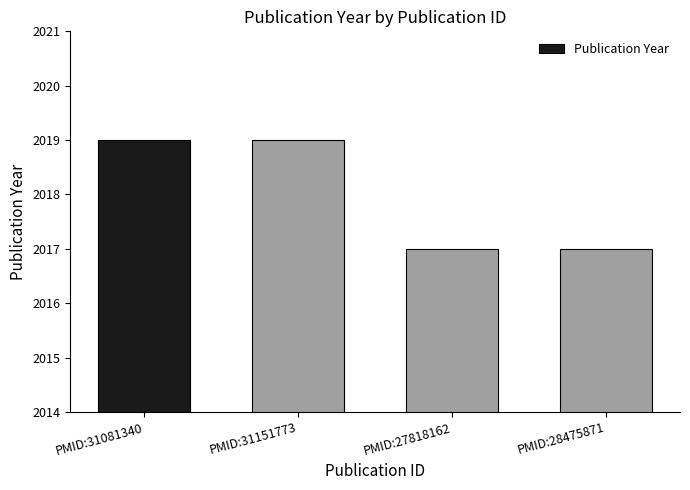

What is the greatest value displayed?

2019